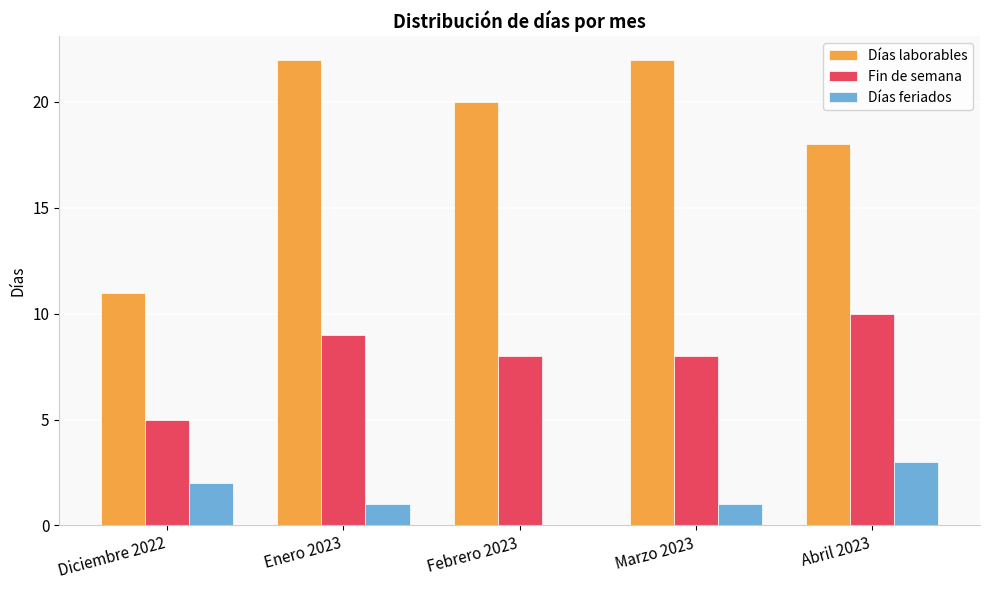

How many positive values does the Días feriados series have?

4